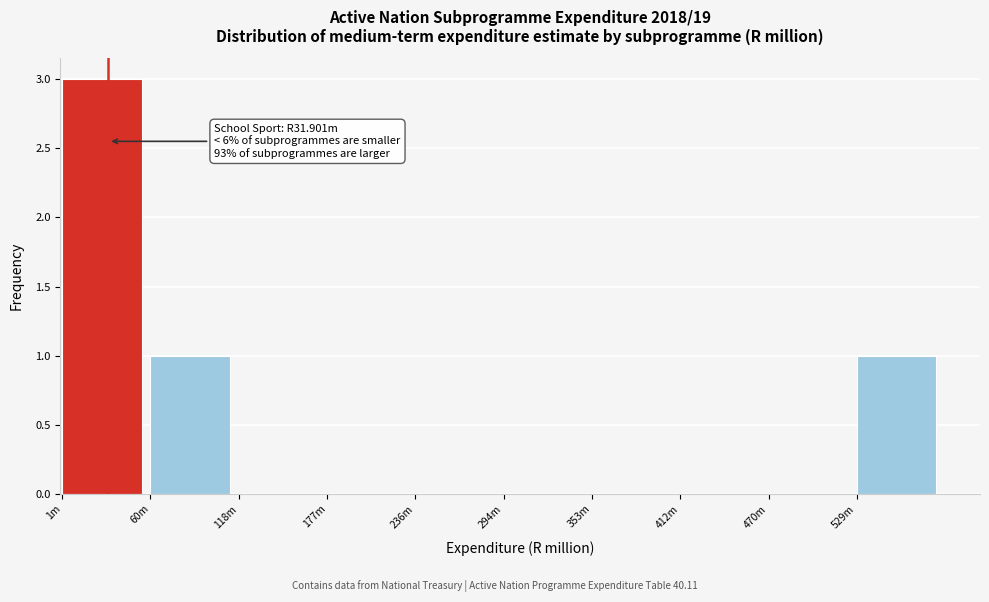

Reading left to right, list all the values displayed in this chart.

1m=3	60m=1	118m=0	177m=0	236m=0	294m=0	353m=0	412m=0	470m=0	529m=1